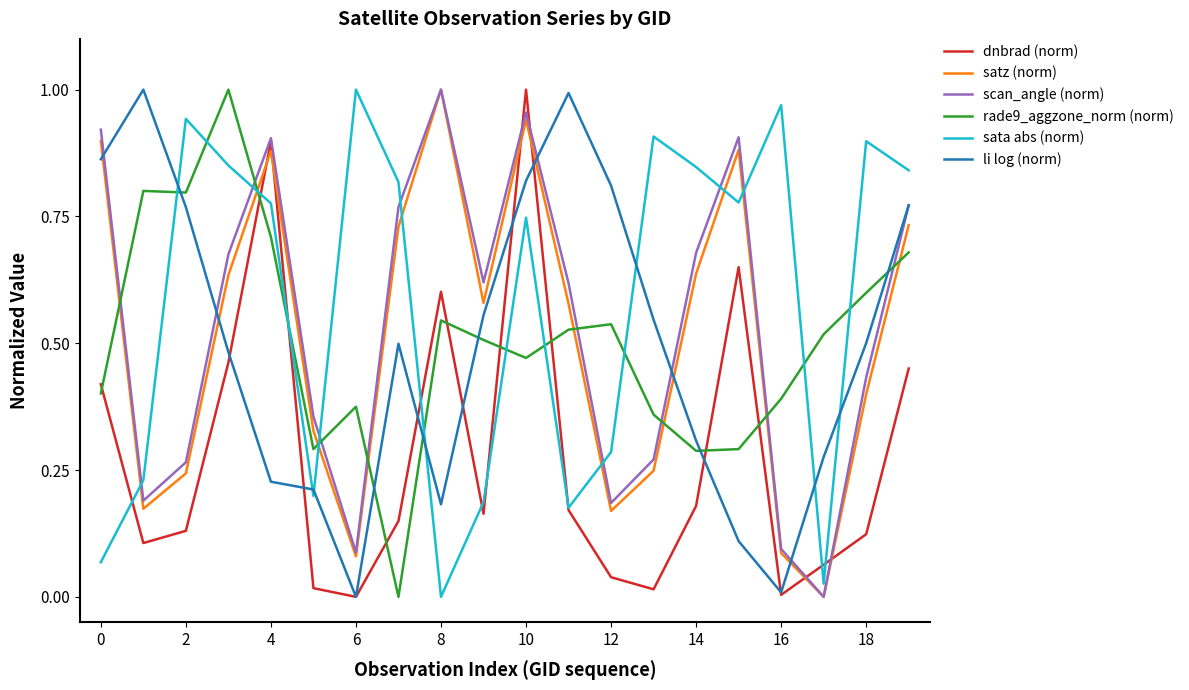

True or false: sata abs (norm) and li log (norm) cross at least once.

True